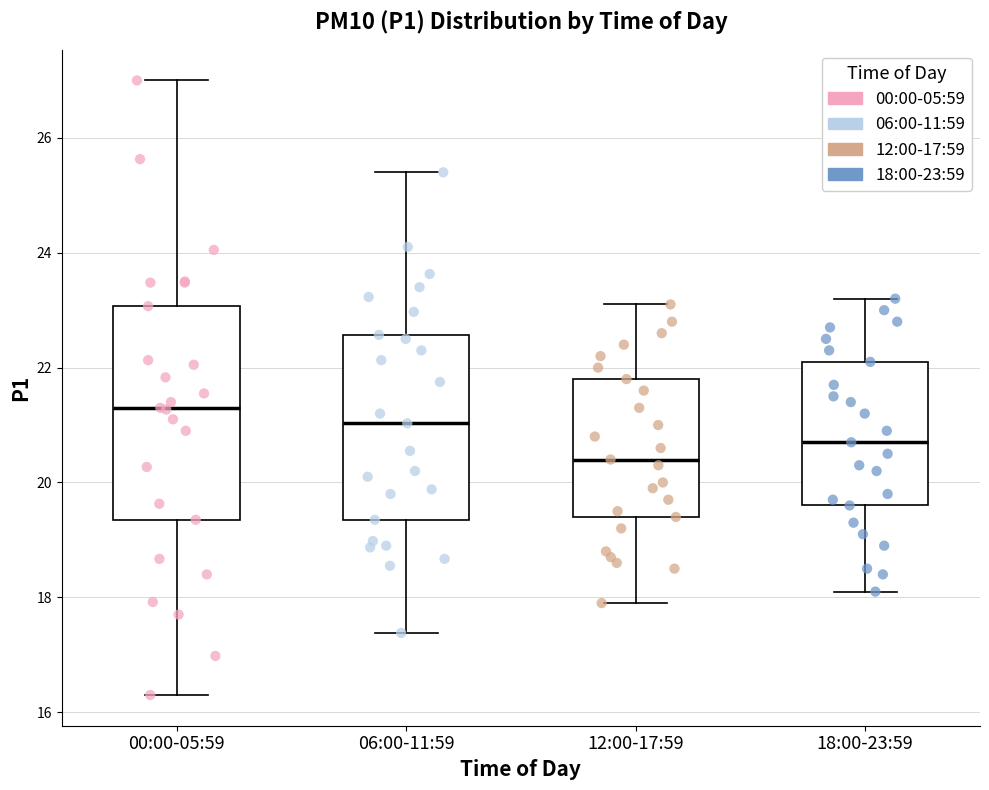

Reading left to right, transcribe this box plot: for each box, give where its median line is, the range the box spans, and where its two whiskers end, as read against the y-axis. The values are not printed on the chart, so give them approximately, as read against the axis.

00:00-05:59: median 21.4, box 19.4 to 23.0, whiskers 16.4 to 27.0
06:00-11:59: median 21.0, box 19.4 to 22.6, whiskers 17.4 to 25.4
12:00-17:59: median 20.4, box 19.4 to 21.8, whiskers 18.0 to 23.2
18:00-23:59: median 20.8, box 19.6 to 22.2, whiskers 18.2 to 23.2